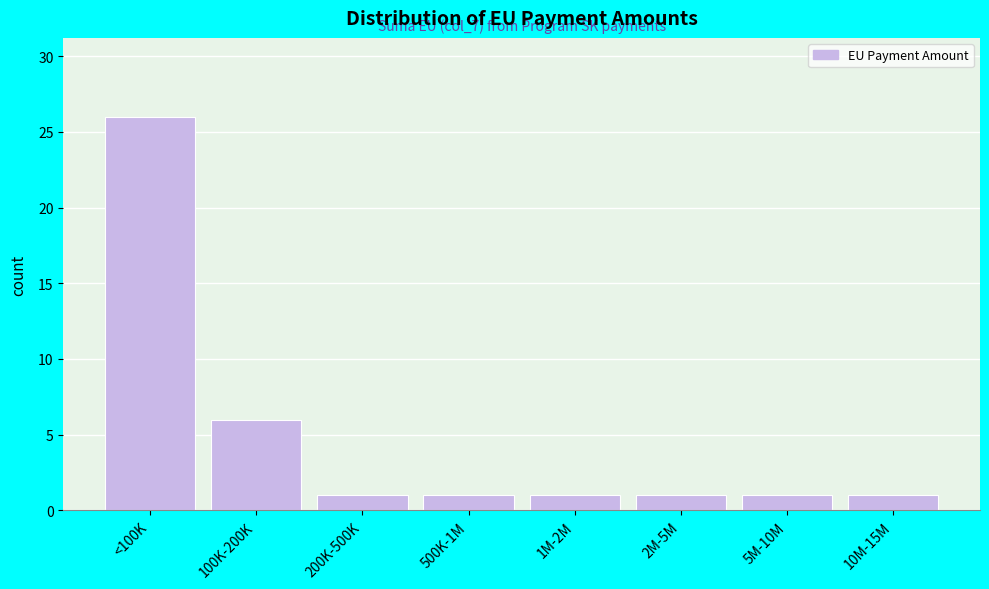

Reading left to right, list all the values displayed in this chart.

<100K=26	100K-200K=6	200K-500K=1	500K-1M=1	1M-2M=1	2M-5M=1	5M-10M=1	10M-15M=1